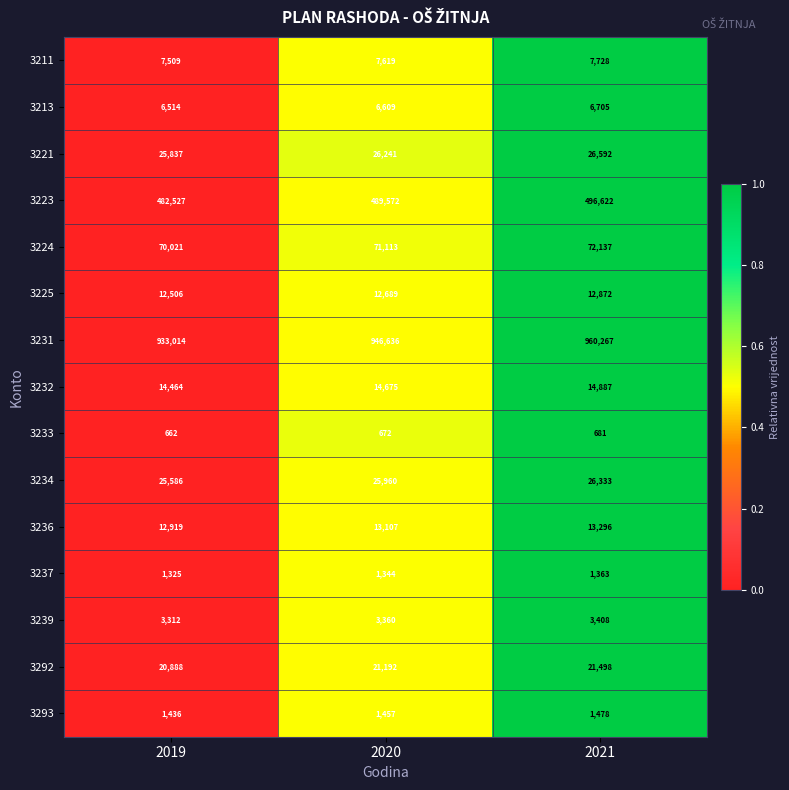

What is the lowest value of the 3292 series?

20888